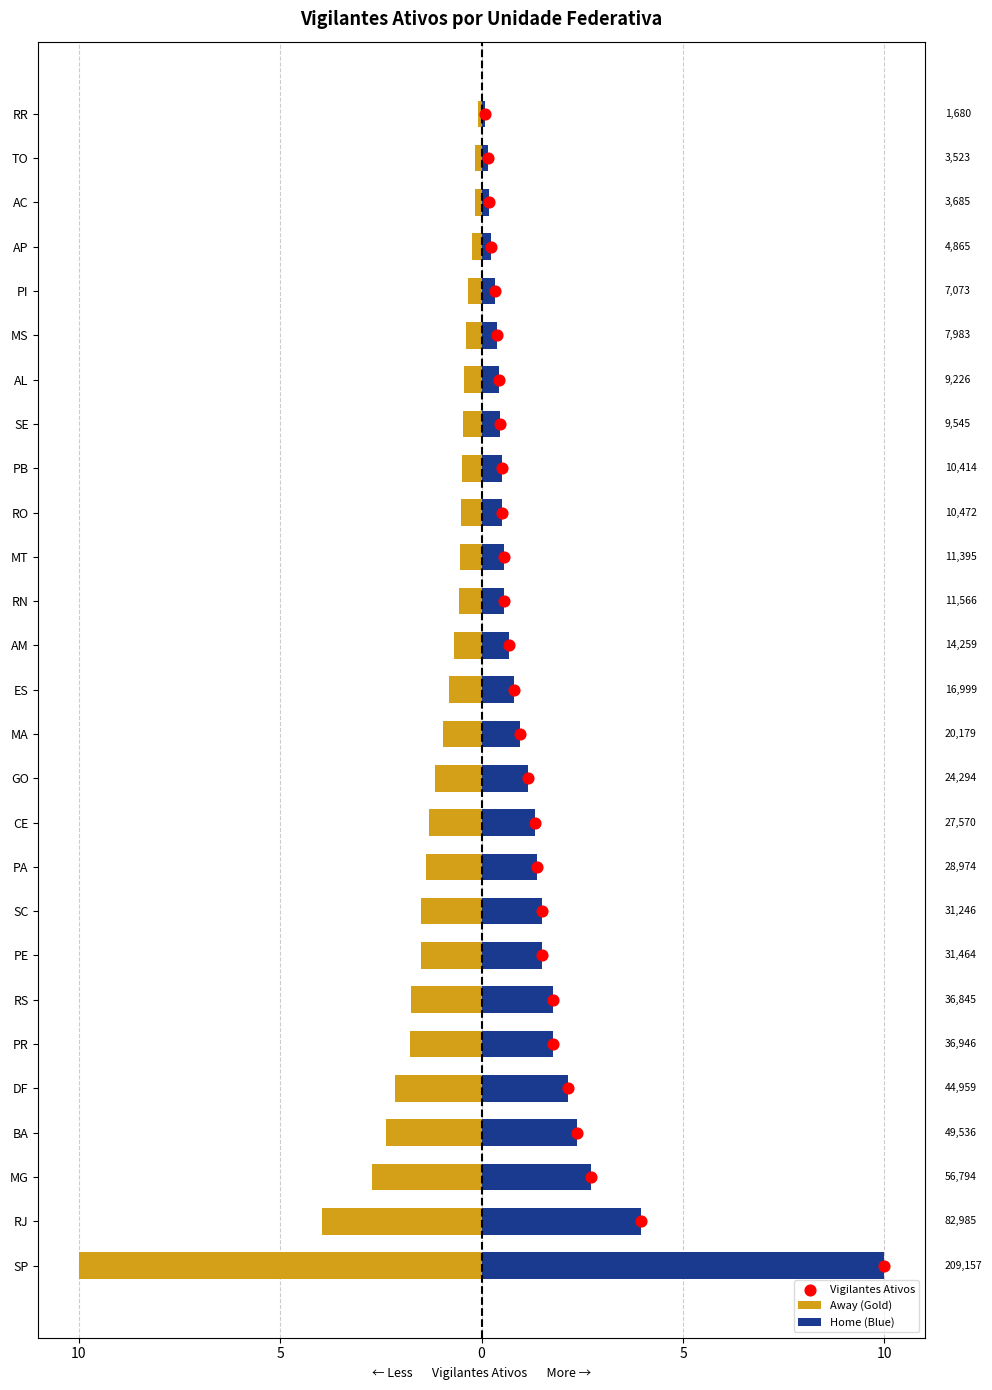

At how many categories does at least one series exceed -5?

27